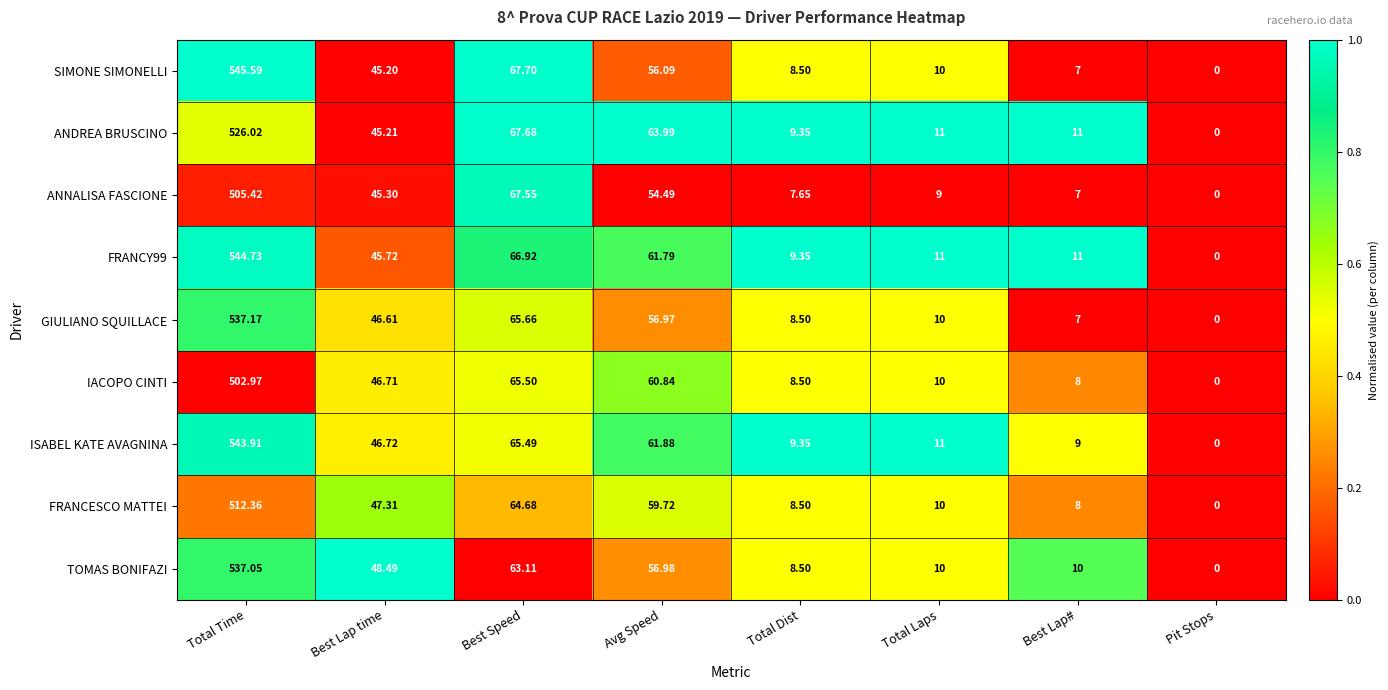

Where does the ANDREA BRUSCINO series first go above 45?

Total Time